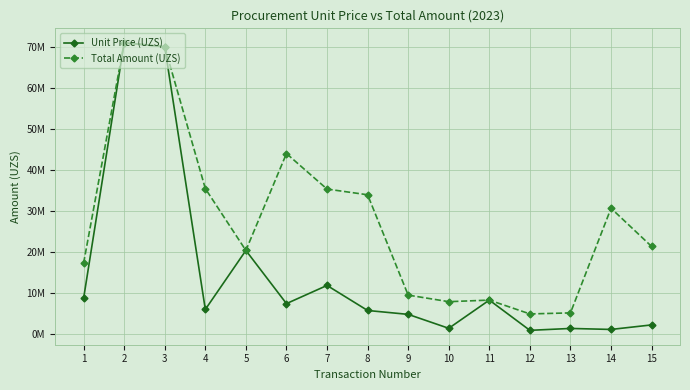

What are all the series names shown in the legend?

Unit Price (UZS), Total Amount (UZS)